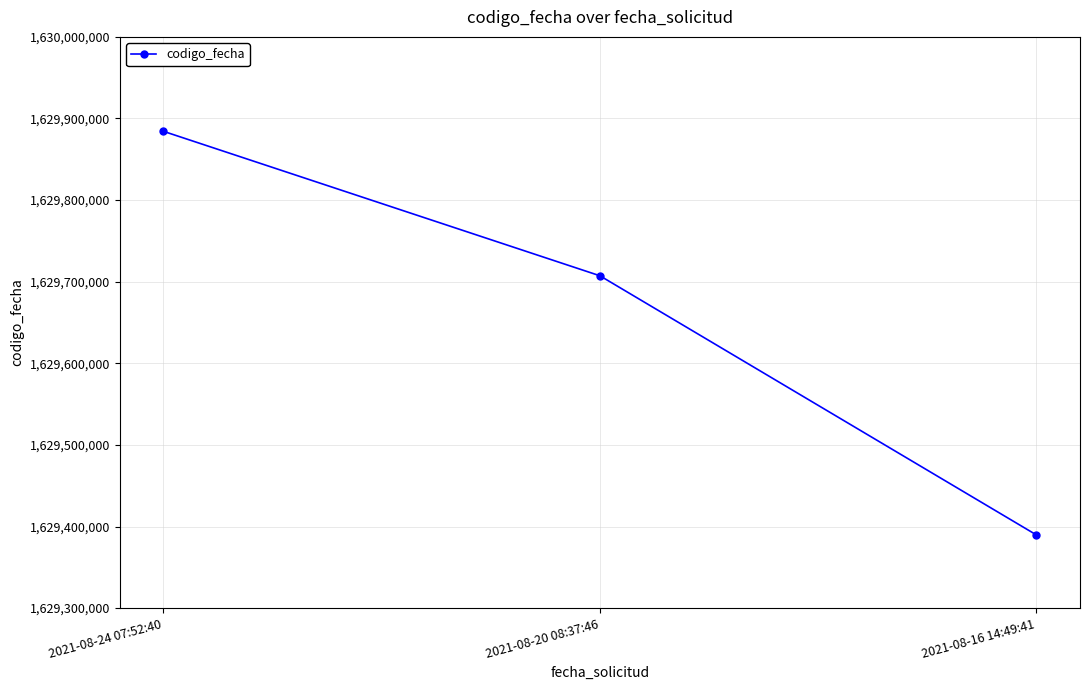

How many distinct data groups are displayed?

1